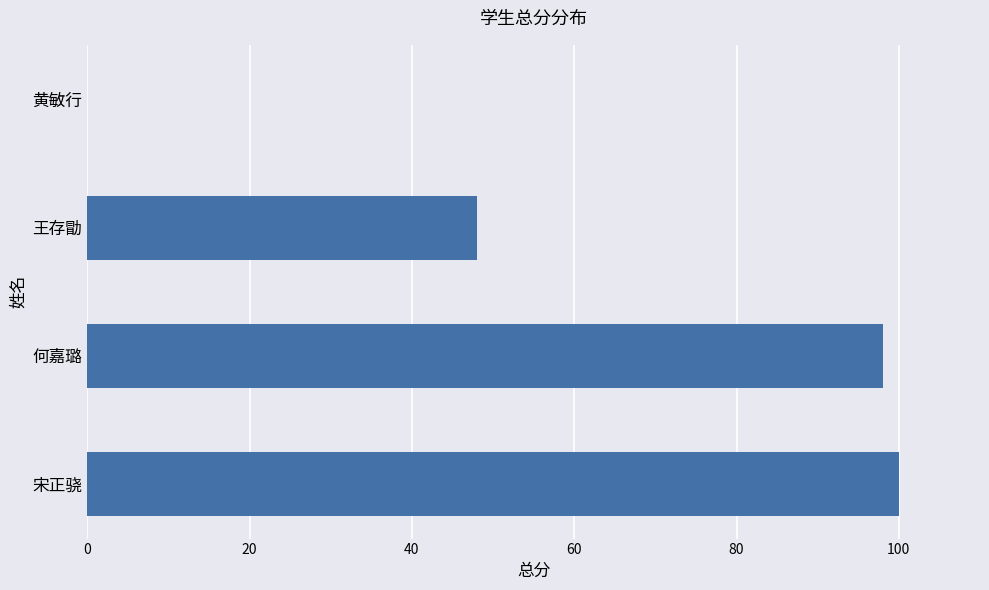

What is the sum of all values?

246